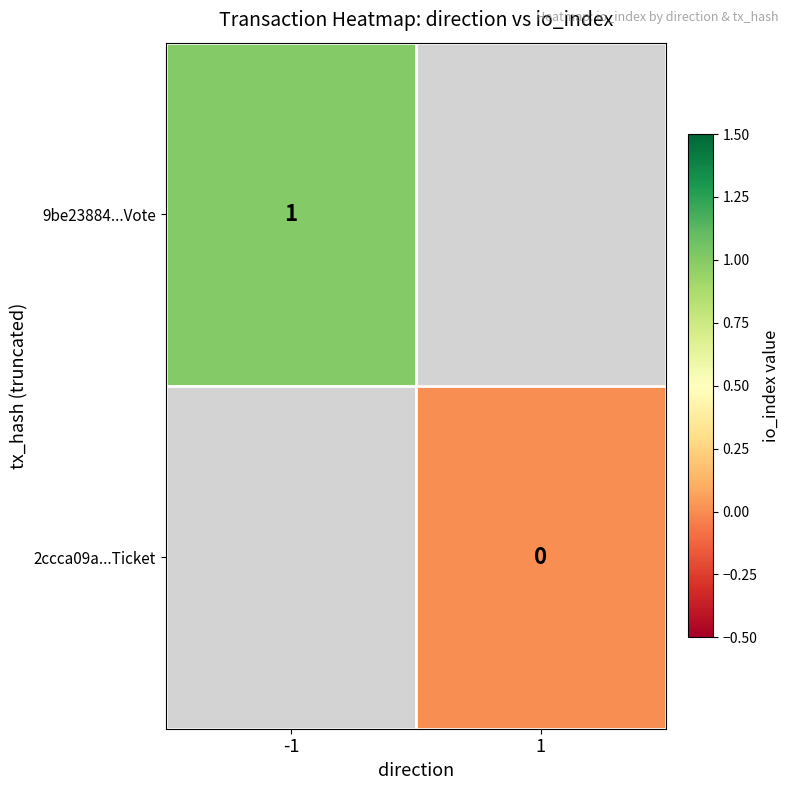

True or false: 9be23884...Vote has a value of 1 at -1.

True